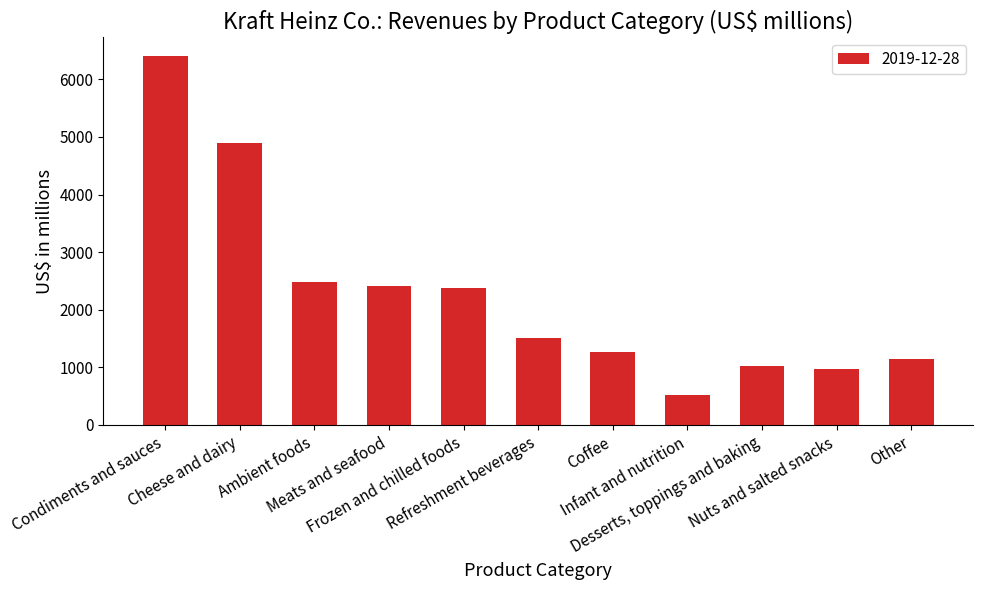

What is the minimum value shown in the chart?

512